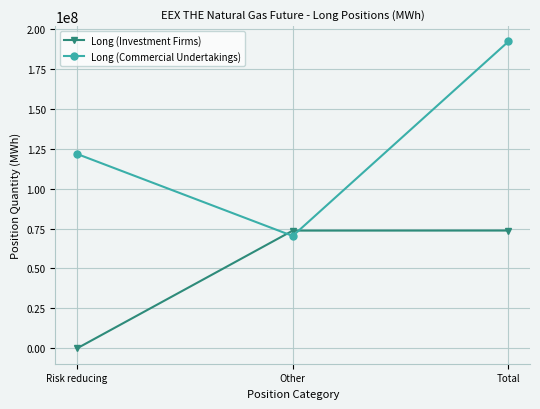

Where is Long (Investment Firms) nearest to the value 36881712?

Other